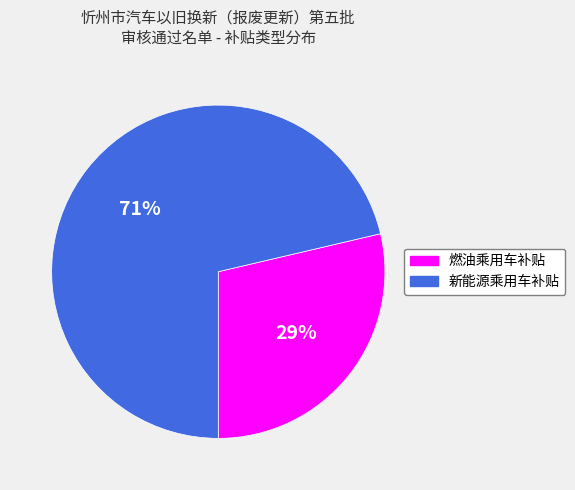

How many slices are in this pie chart?

2